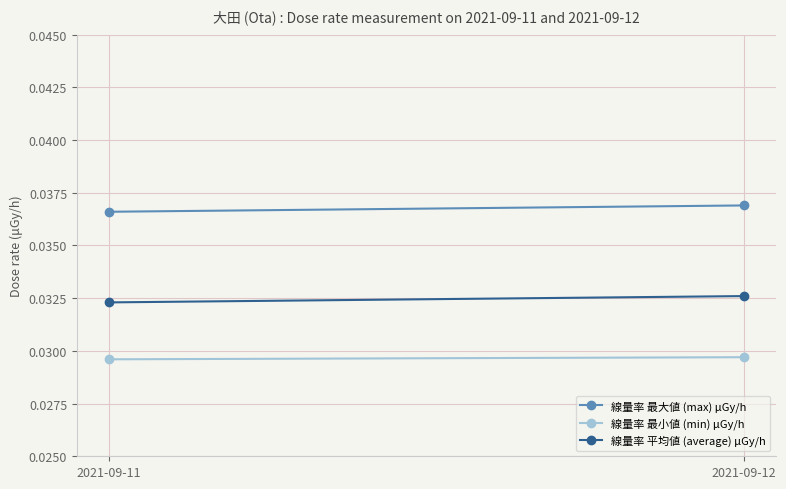

Is it true that 線量率 最小値 (min) μGy/h equals 0.0 at 2021-09-12?

False